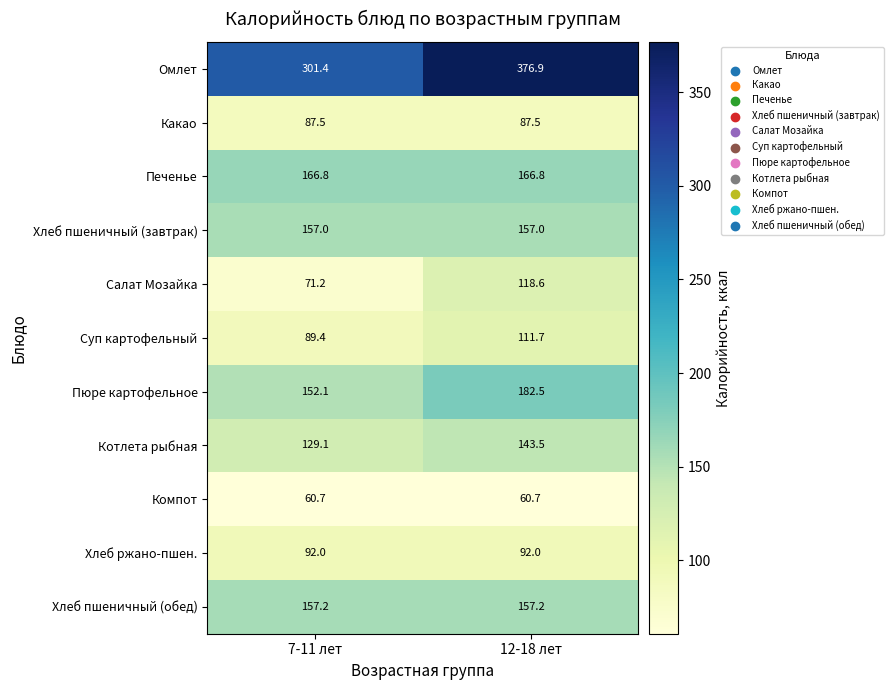

At which category does the chart reach its peak across all series?

12-18 лет